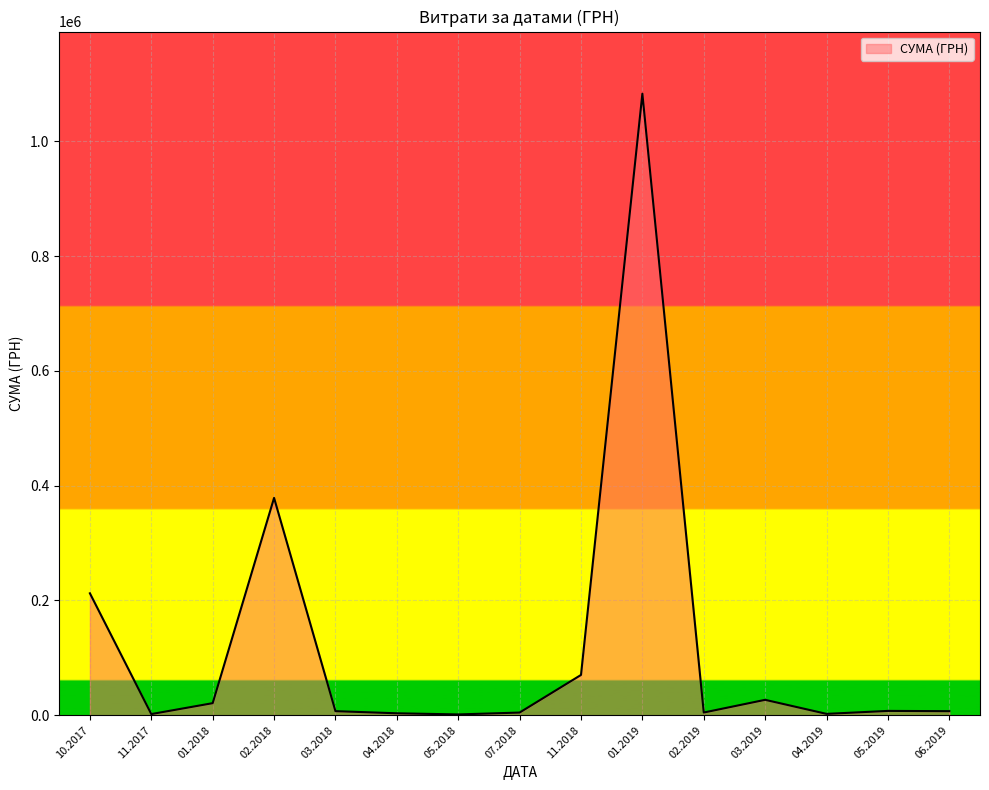

True or false: the data has more than 1 interior local peaks.

True